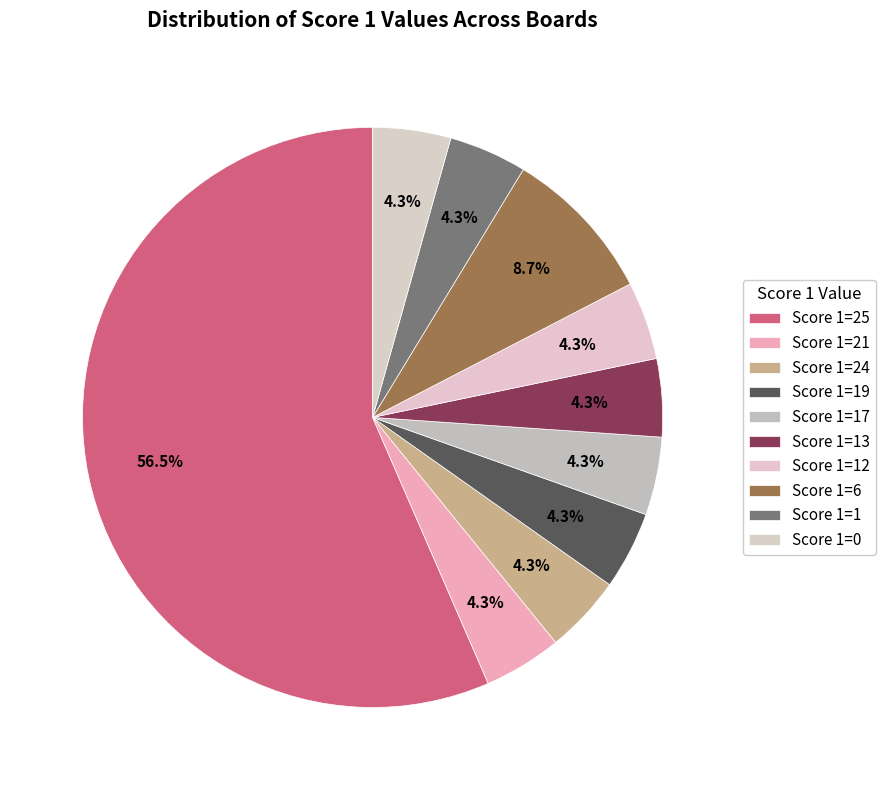

What percentage do Score 1=13 and Score 1=17 together represent?

8.7%